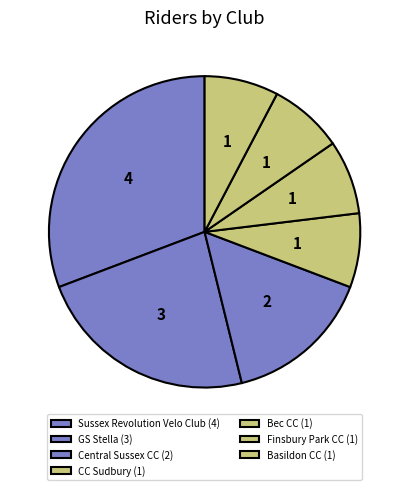

To the nearest percent, what portion does Bec CC represent?

8%